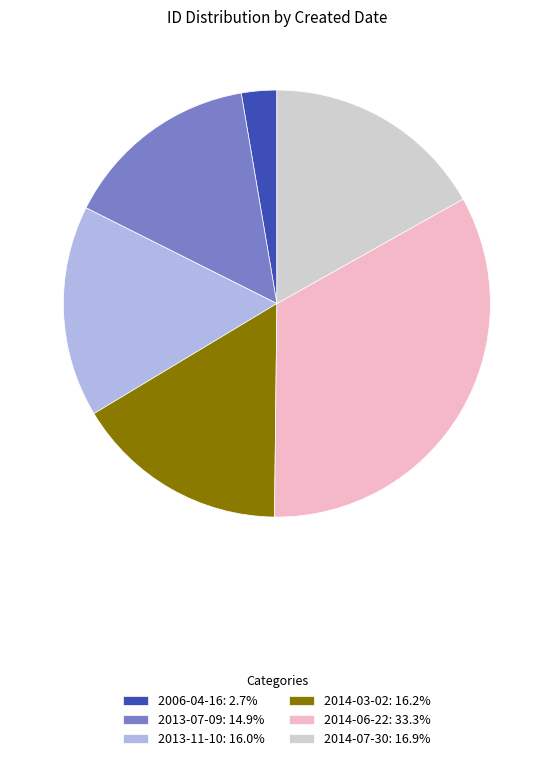

Is the sum of 2014-03-02: 16.2% and 2014-07-30: 16.9% greater than half?

No